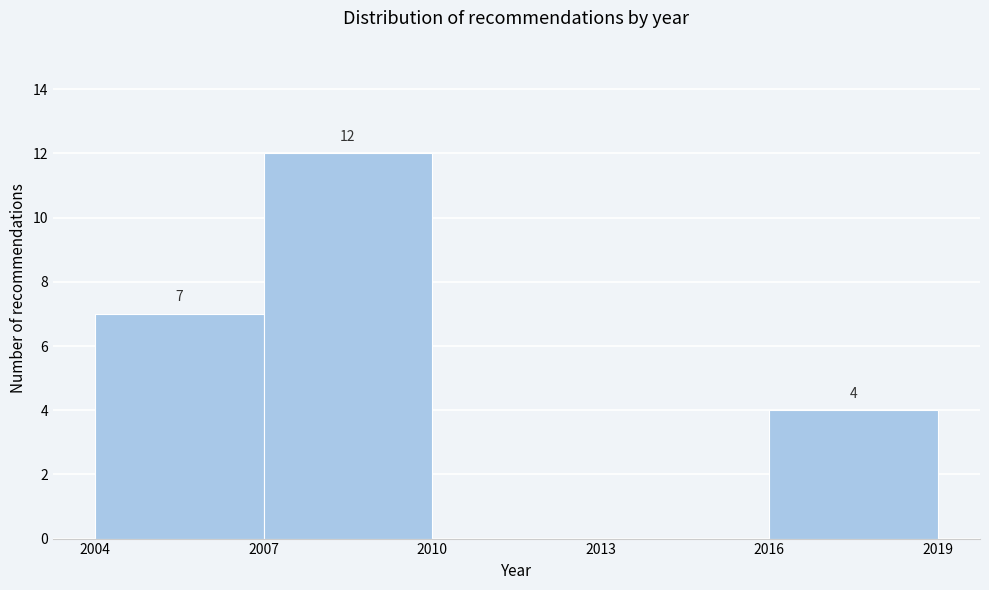

Over which range of the x-axis is the bar tallest?

2007 to 2010